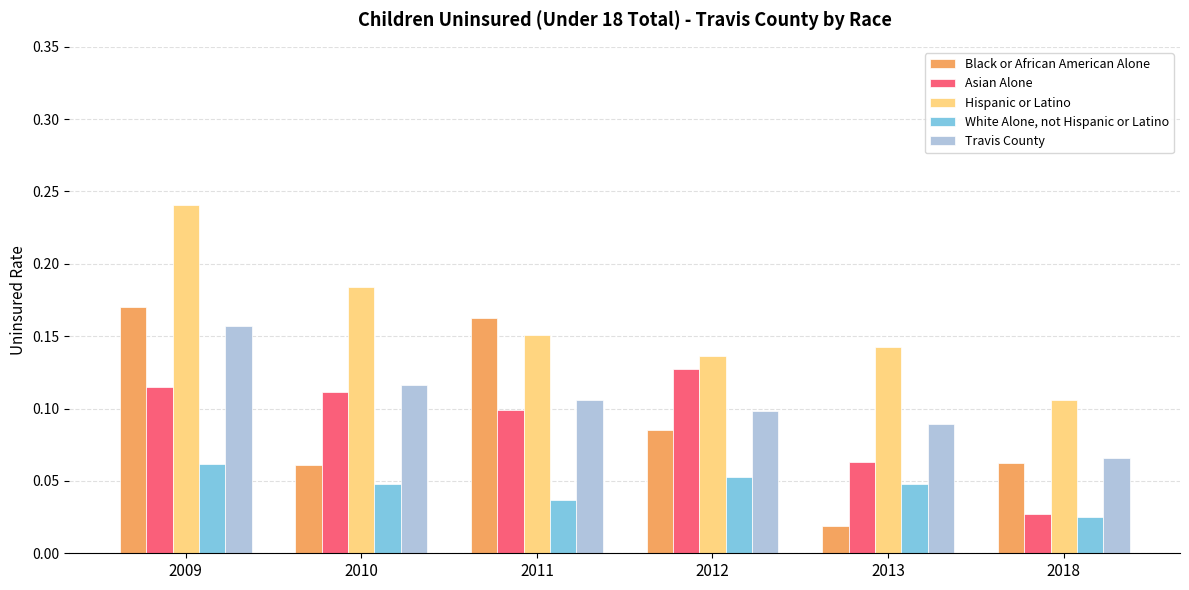

List the series in order of their peak value, lowest first.

White Alone, not Hispanic or Latino, Asian Alone, Travis County, Black or African American Alone, Hispanic or Latino